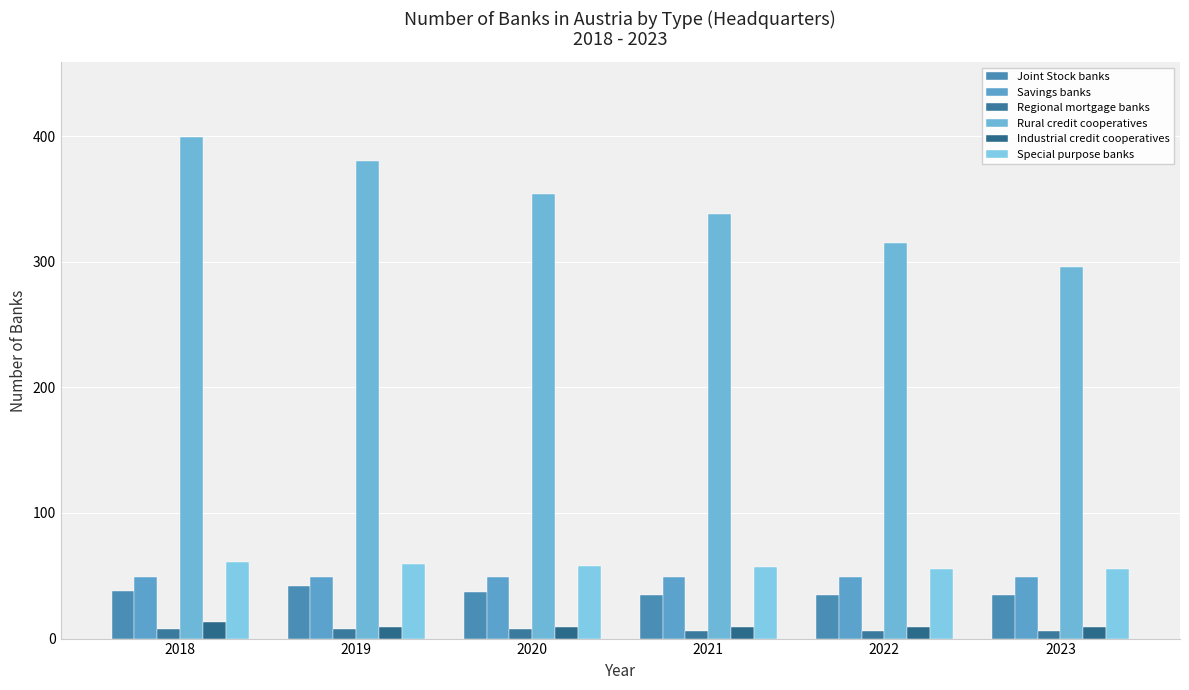

Reading right to left, what are all the values shown in this chart?

Joint Stock banks: 2023=35	2022=35	2021=35	2020=37	2019=42	2018=38
Savings banks: 2023=49	2022=49	2021=49	2020=49	2019=49	2018=49
Regional mortgage banks: 2023=6	2022=6	2021=6	2020=8	2019=8	2018=8
Rural credit cooperatives: 2023=296	2022=315	2021=338	2020=354	2019=380	2018=399
Industrial credit cooperatives: 2023=9	2022=9	2021=9	2020=9	2019=9	2018=13
Special purpose banks: 2023=55	2022=55	2021=57	2020=58	2019=59	2018=61